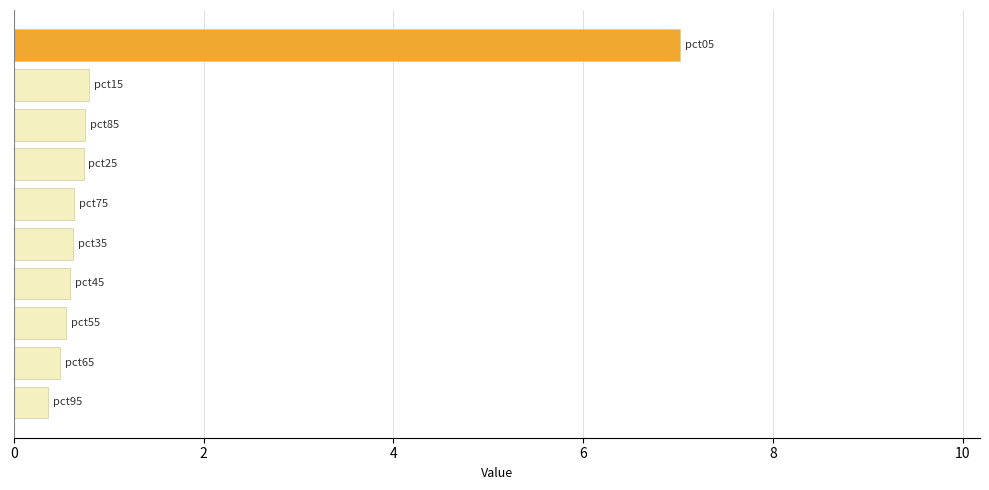

What is the difference between the second highest and second lowest values?

0.3